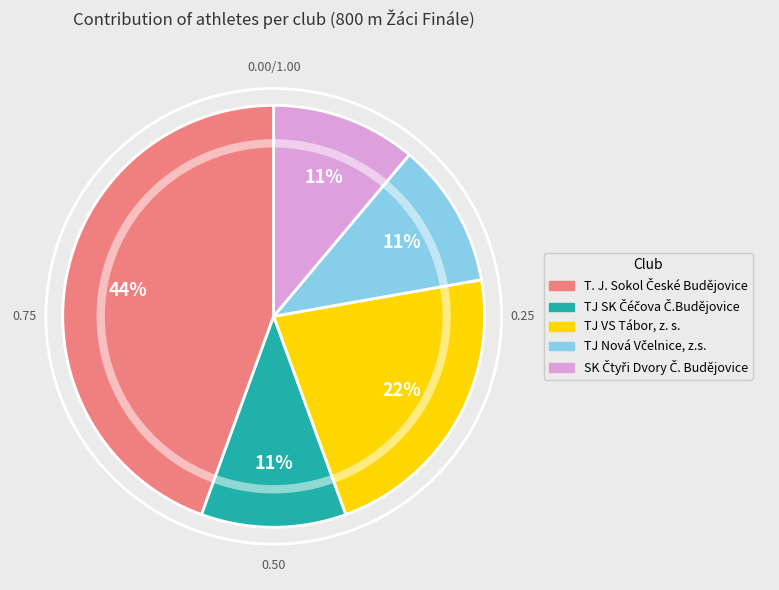

Is there a majority slice in this chart?

No